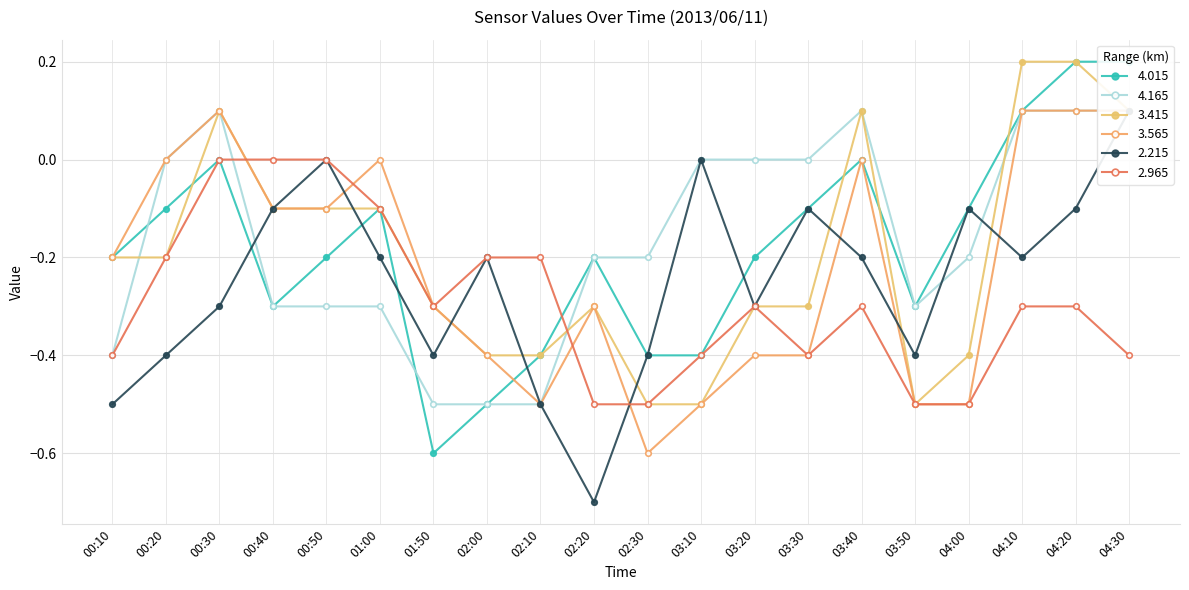

Between 03:40 and 03:30, which is larger?

03:40